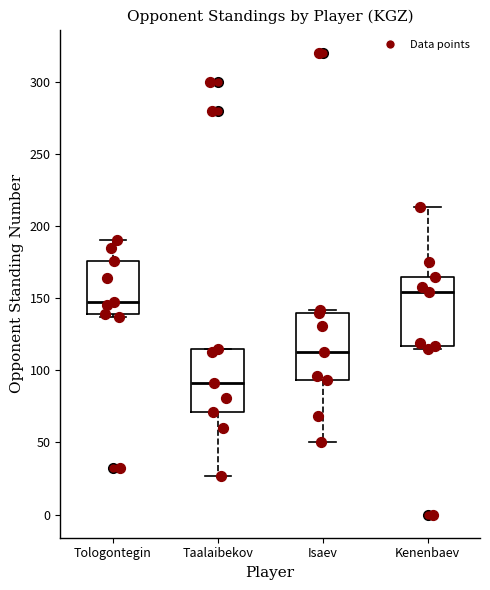

Reading left to right, read every box against the y-axis: the position of its median line, the range the box covers, and the ends of its whiskers. The values are not printed on the chart, so give them approximately, as read against the axis.

Tologontegin: median 145, box 140 to 175, whiskers 135 to 190
Taalaibekov: median 90, box 70 to 115, whiskers 25 to 115
Isaev: median 115, box 95 to 140, whiskers 50 to 140 (just above the box's upper edge)
Kenenbaev: median 155, box 115 to 165, whiskers 115 (just below the box's lower edge) to 215